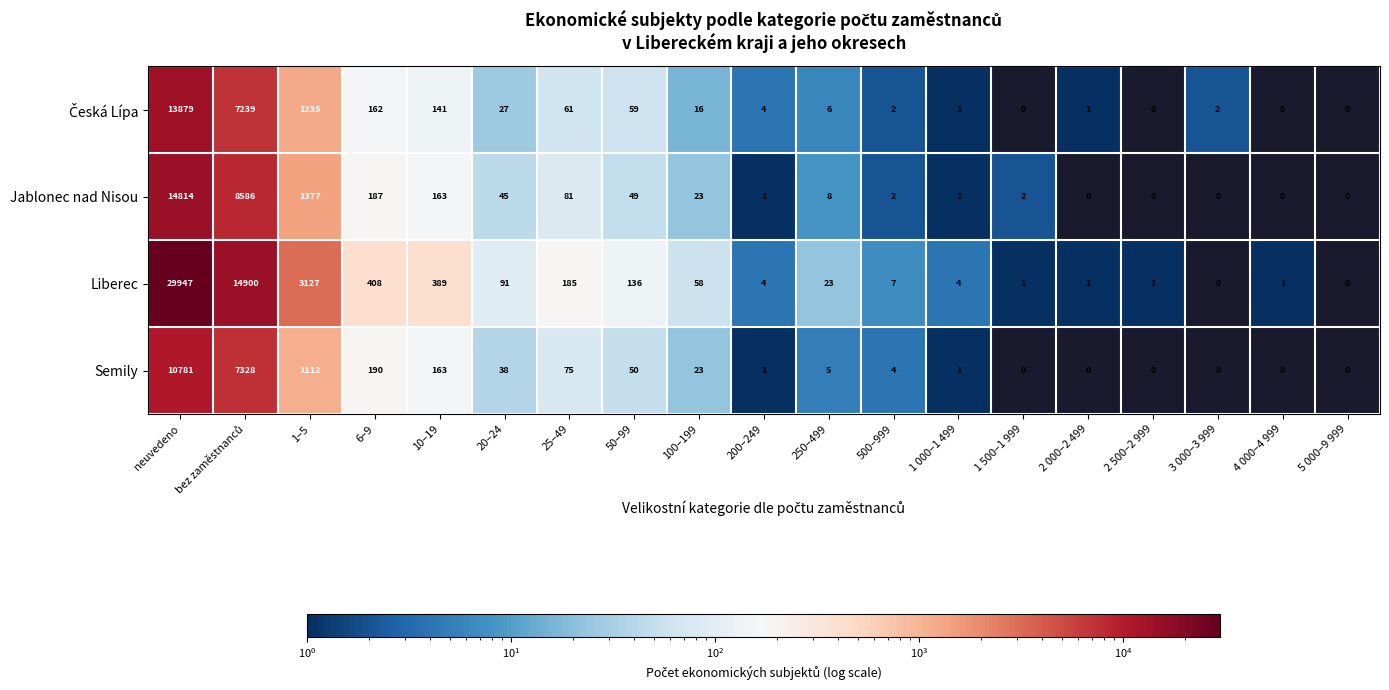

What is the maximum value shown in the chart?

29947